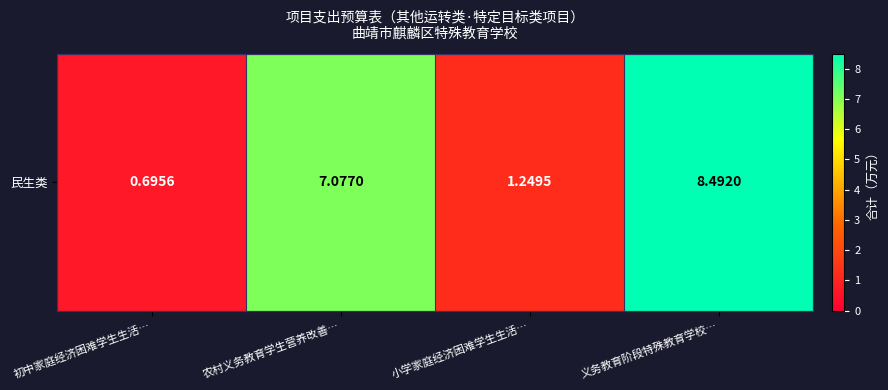

Read the value at 初中家庭经济困难学生生活….

0.7